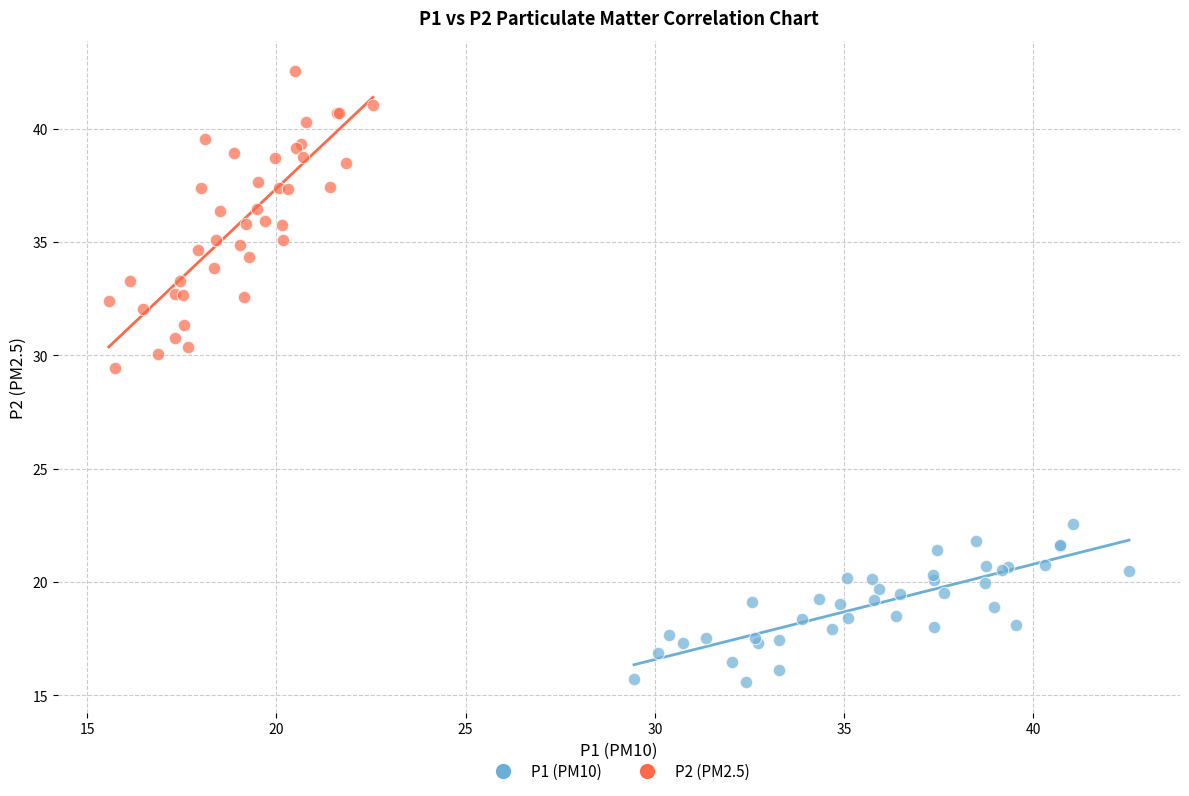

Which series has the widest spread of Y values?

P2 (PM2.5)